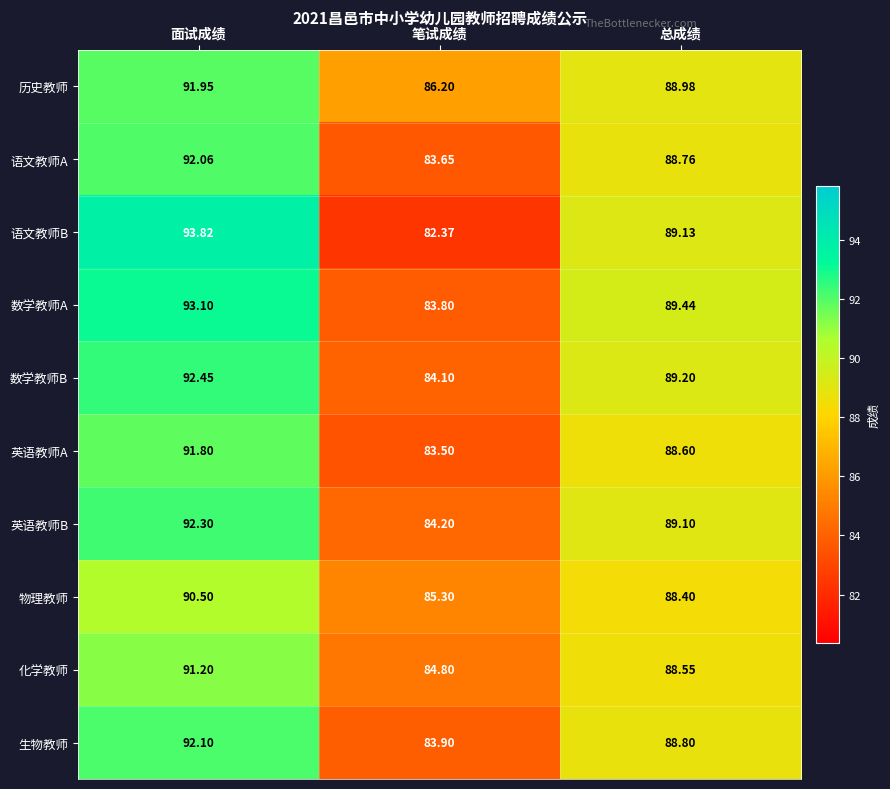

Which series has the largest total across all categories?

历史教师